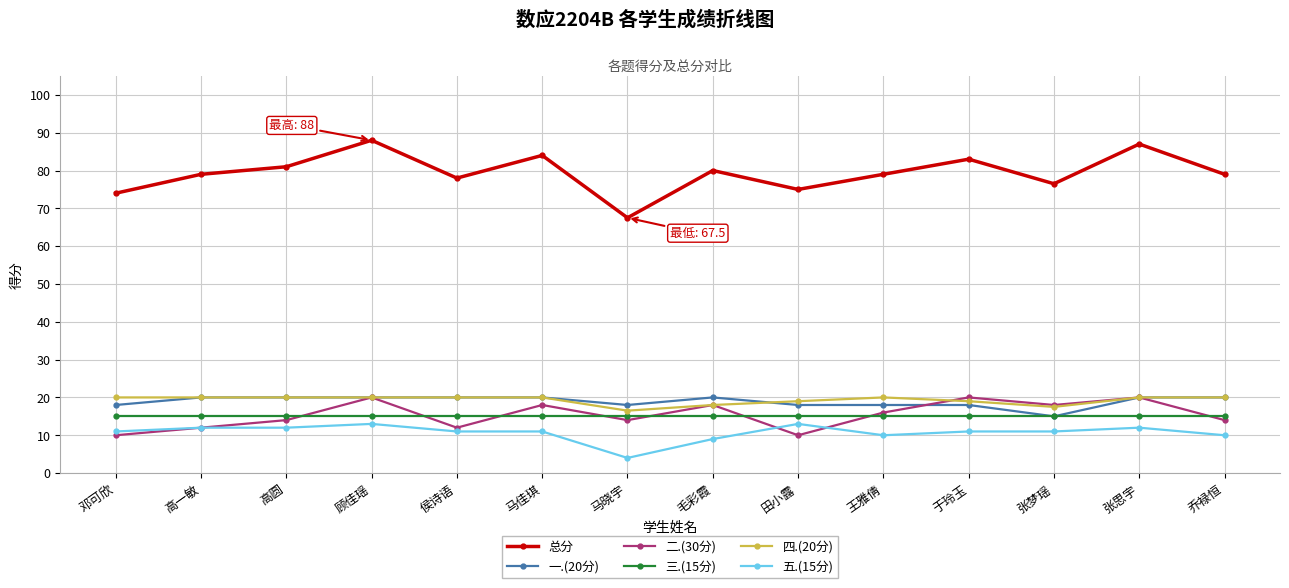

How many data points does each series have?

14